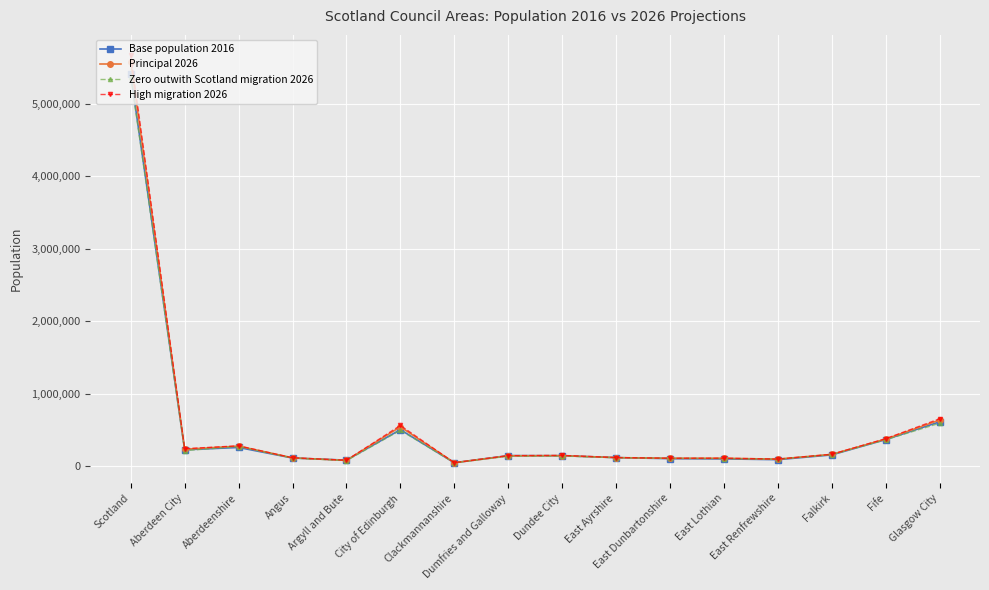

The Zero outwith Scotland migration 2026 series shows 163201 at Falkirk. True or false?

True